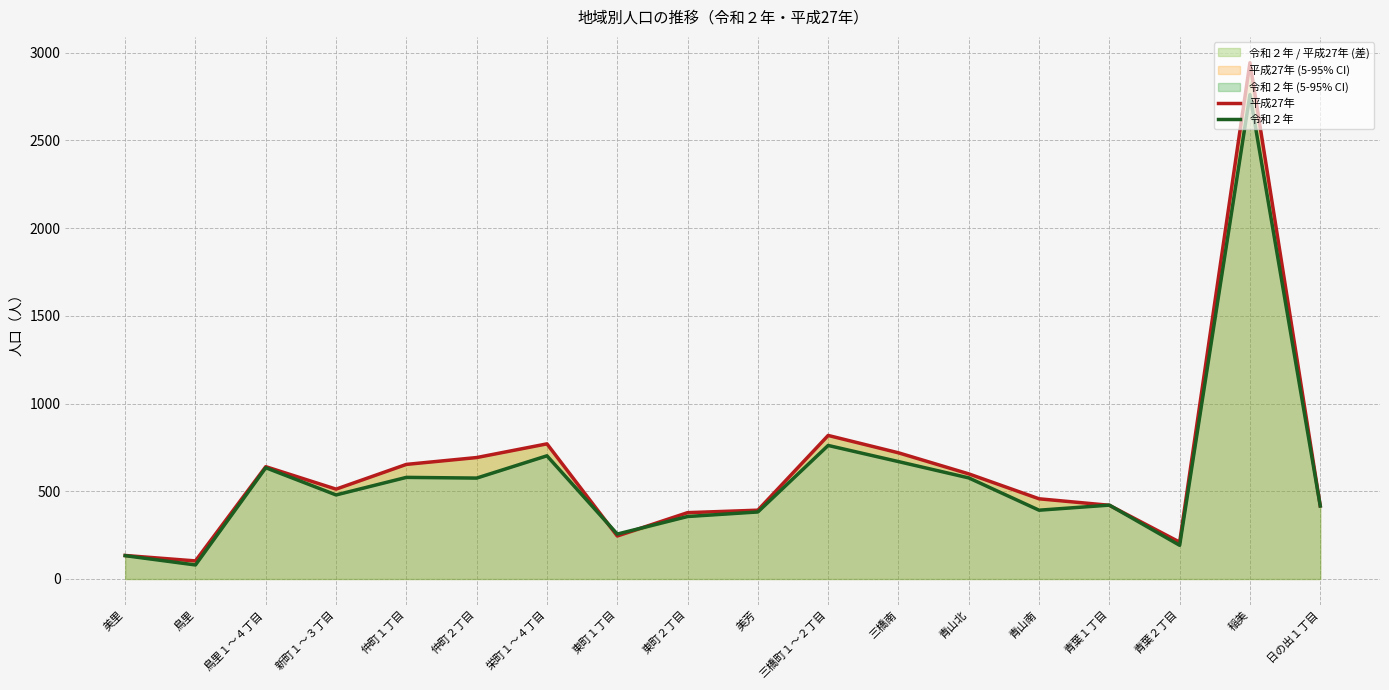

What is the average value of the 平成27年 series?

617